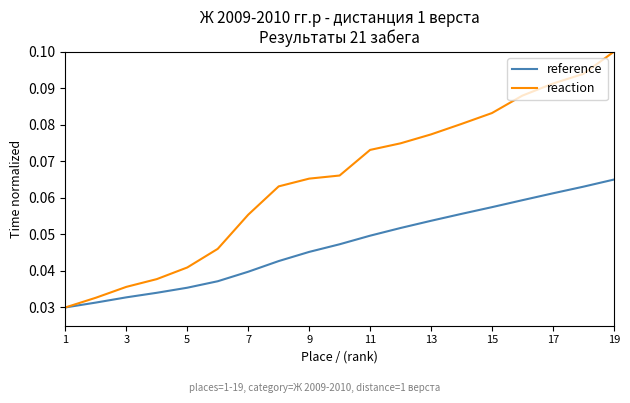

Which series has the largest range (max minus min)?

reaction